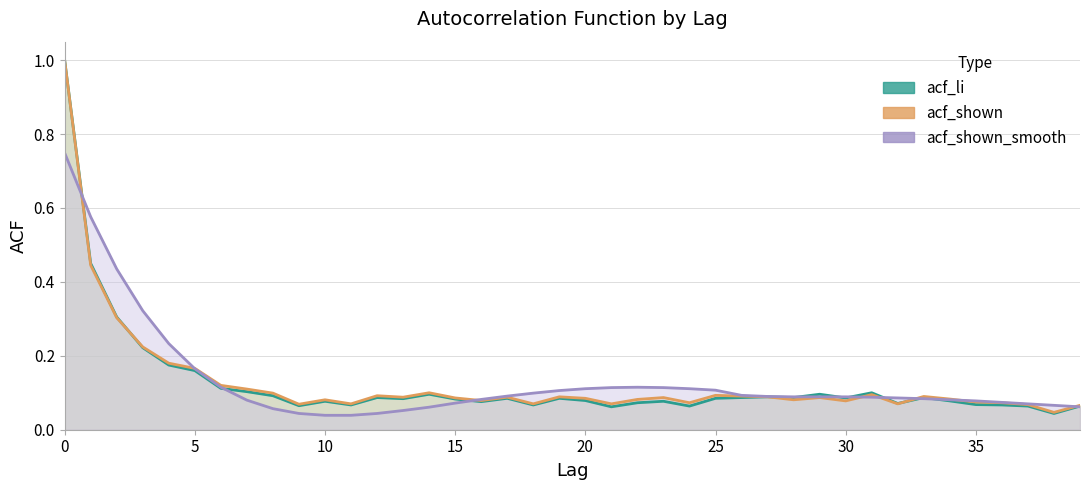

How many lines are shown in the chart?

3